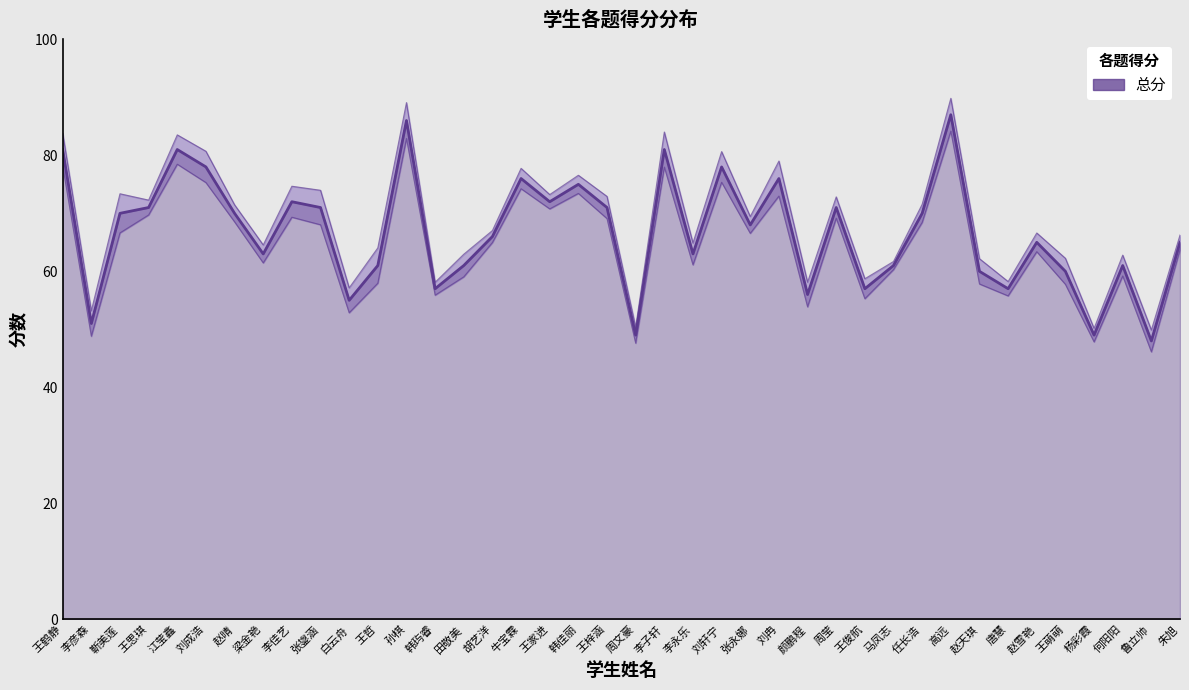

What is the sum of the values at 唐慧 and 颜鹏程?

113